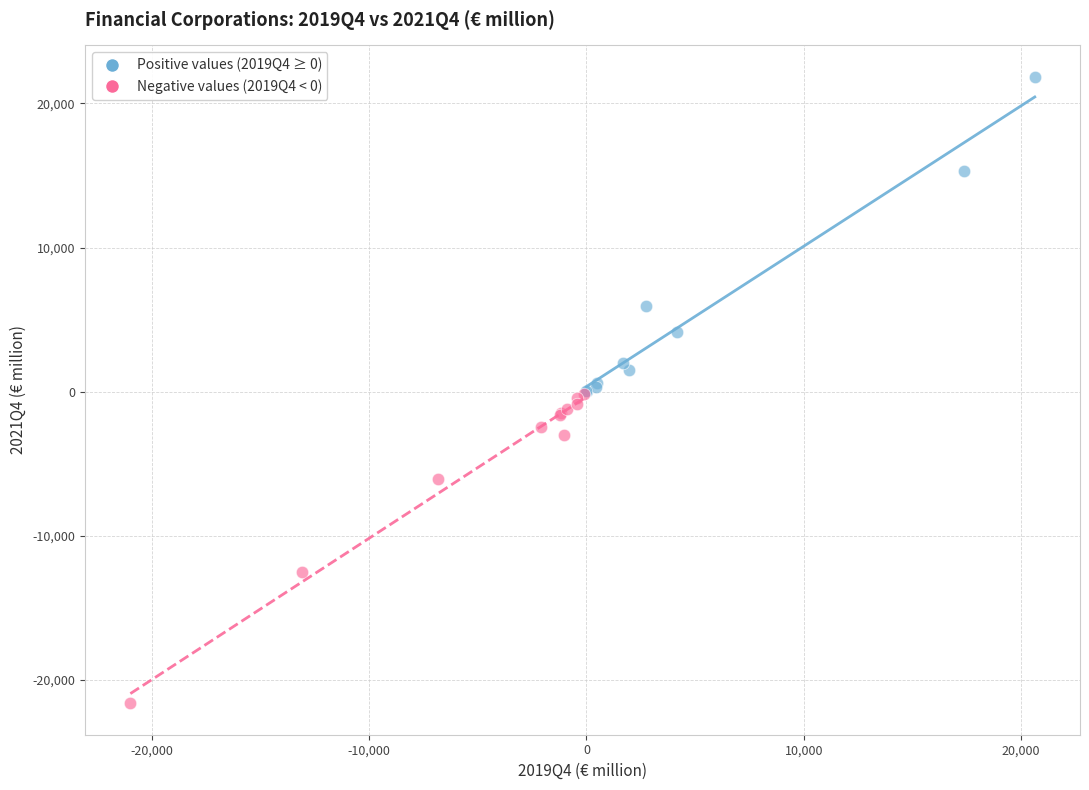

Which series reaches the minimum Y coordinate?

Negative values (2019Q4 < 0)